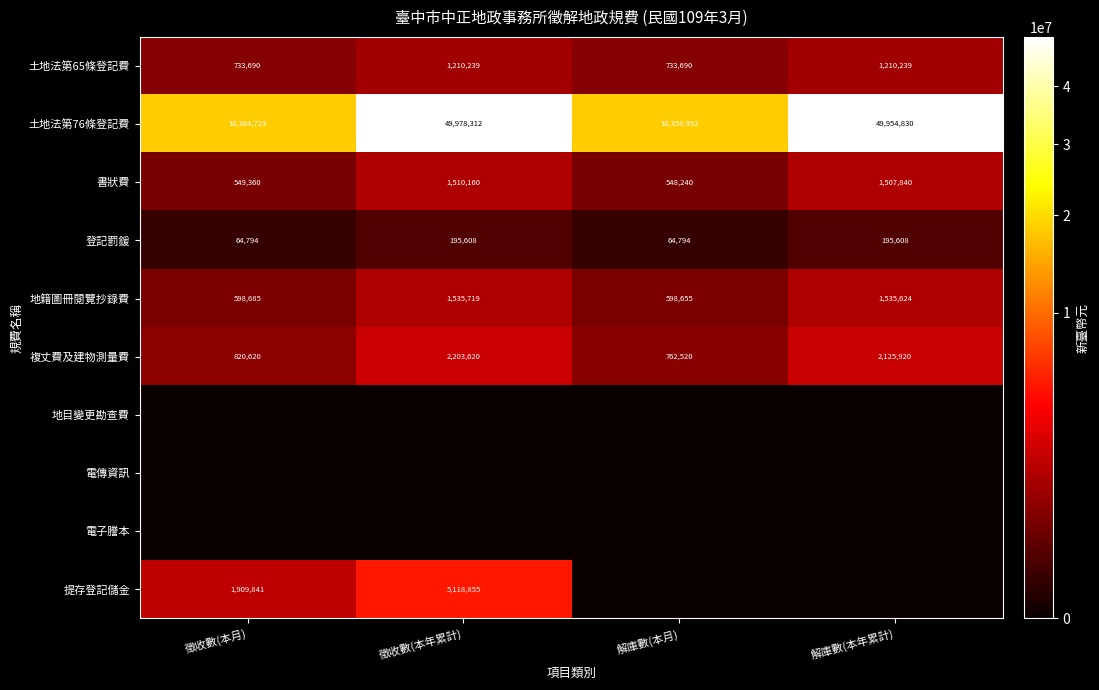

What is the sum of all 土地法第65條登記費 values?

3887858